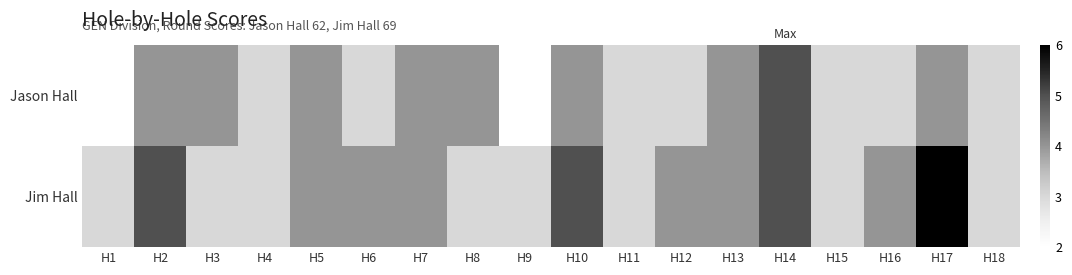

Between H7 and H16, which series saw the biggest shift?

Jason Hall